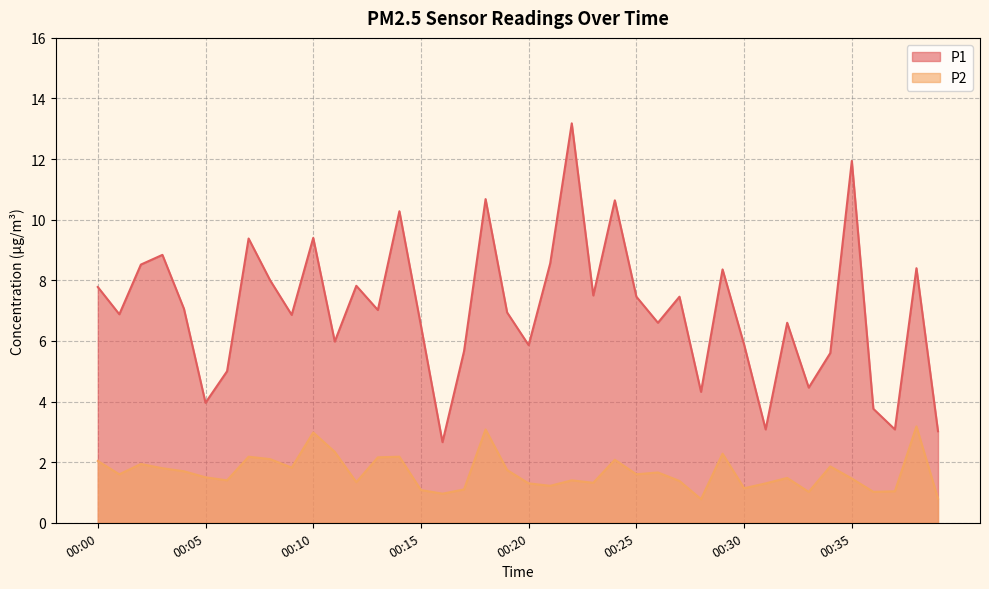

What is the difference between the P2 values at 00:25 and 00:35?

0.1